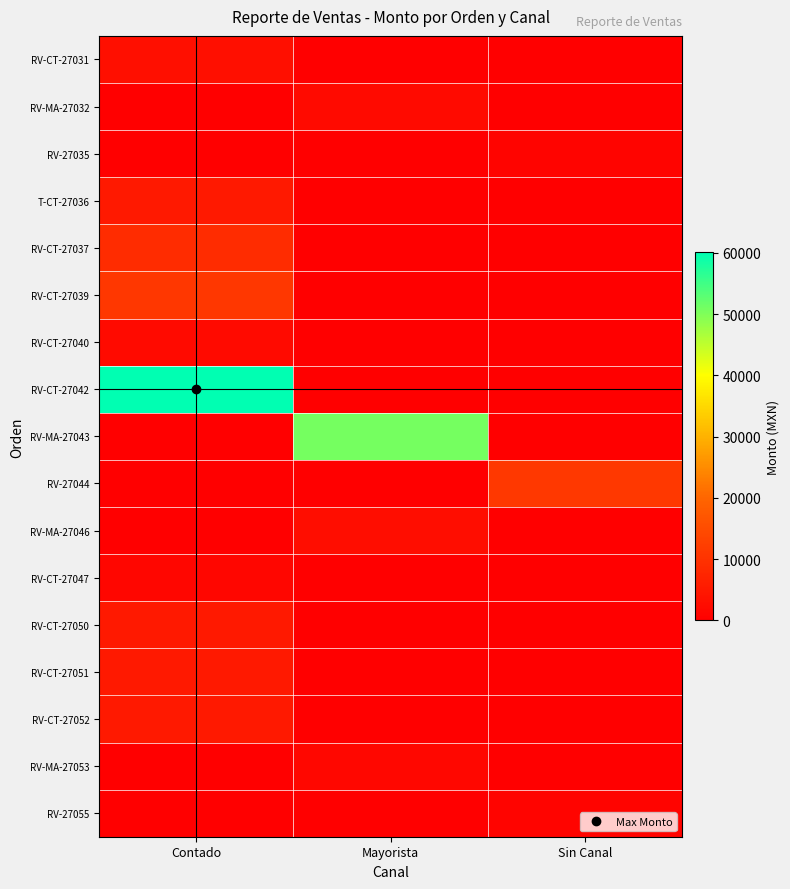

List the series in order of their peak value, lowest first.

RV-27055, RV-27035, RV-CT-27047, RV-MA-27053, RV-CT-27040, RV-MA-27032, RV-MA-27046, RV-CT-27031, RV-CT-27051, RV-CT-27050, T-CT-27036, RV-CT-27052, RV-CT-27037, RV-CT-27039, RV-27044, RV-MA-27043, RV-CT-27042